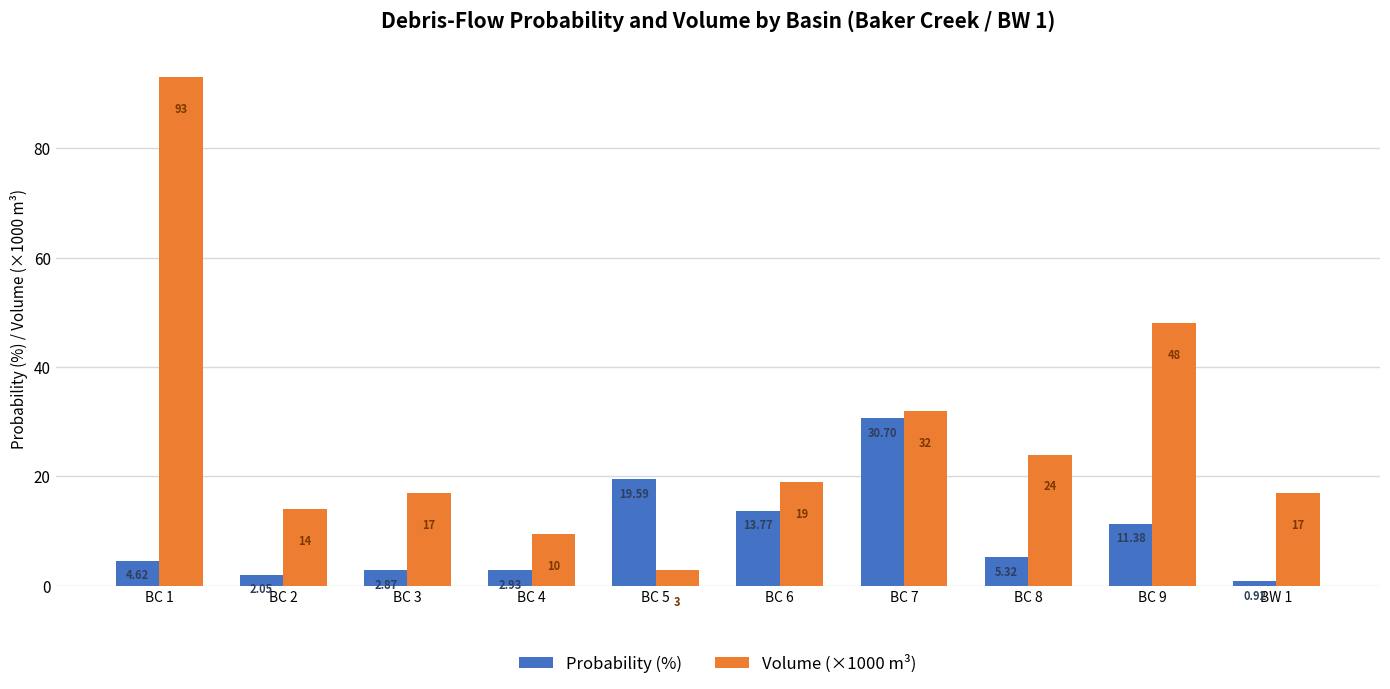

What is the approximate value of Volume (×1000 m³) at BC 4?

9.5